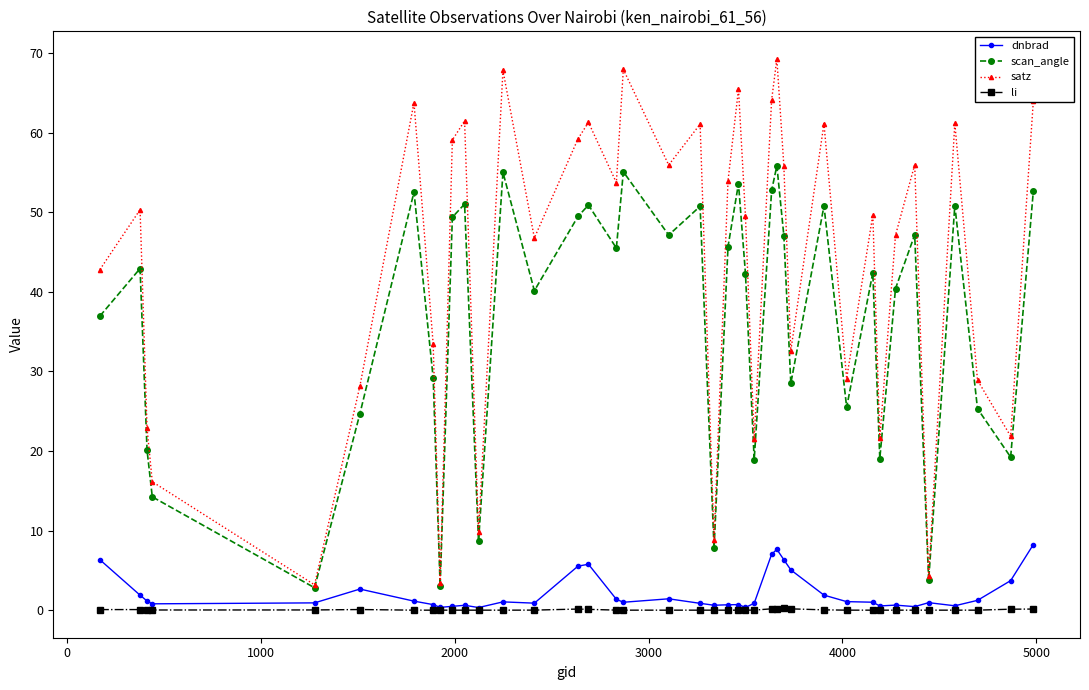

Which series has the largest range (max minus min)?

satz